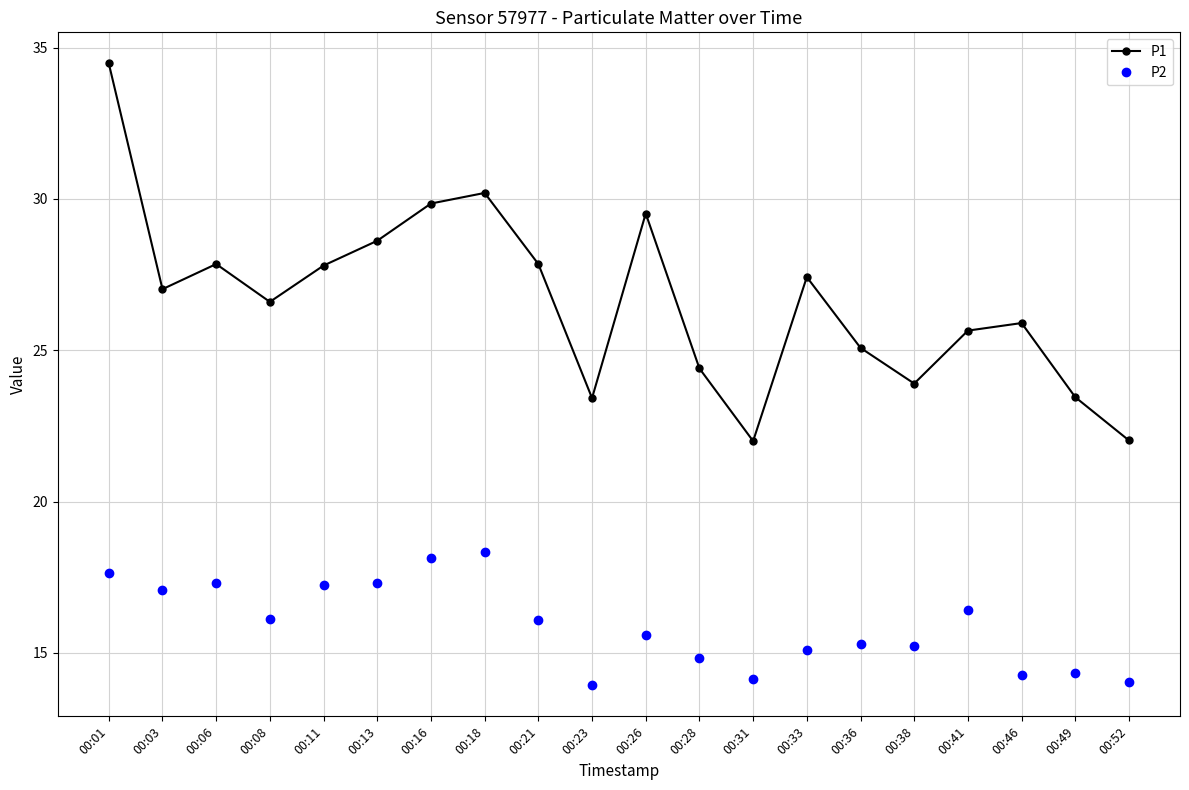

How many distinct data groups are displayed?

2